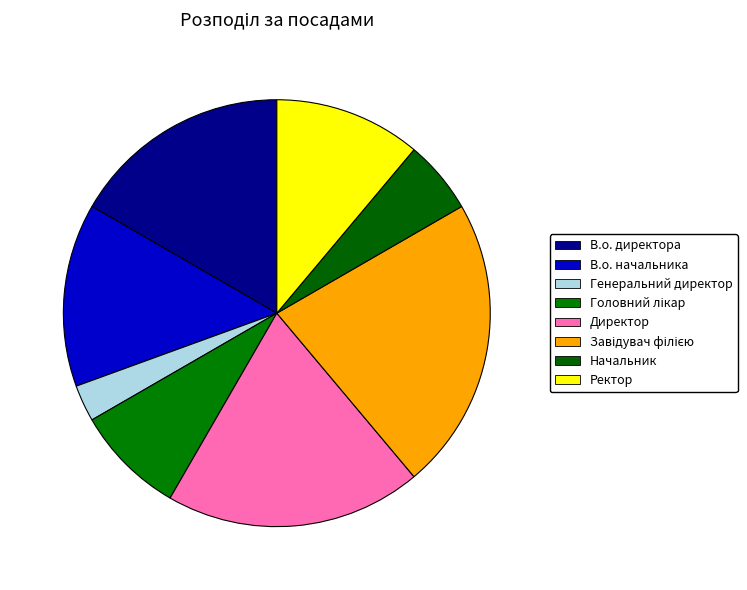

Count the number of slices in the pie.

8